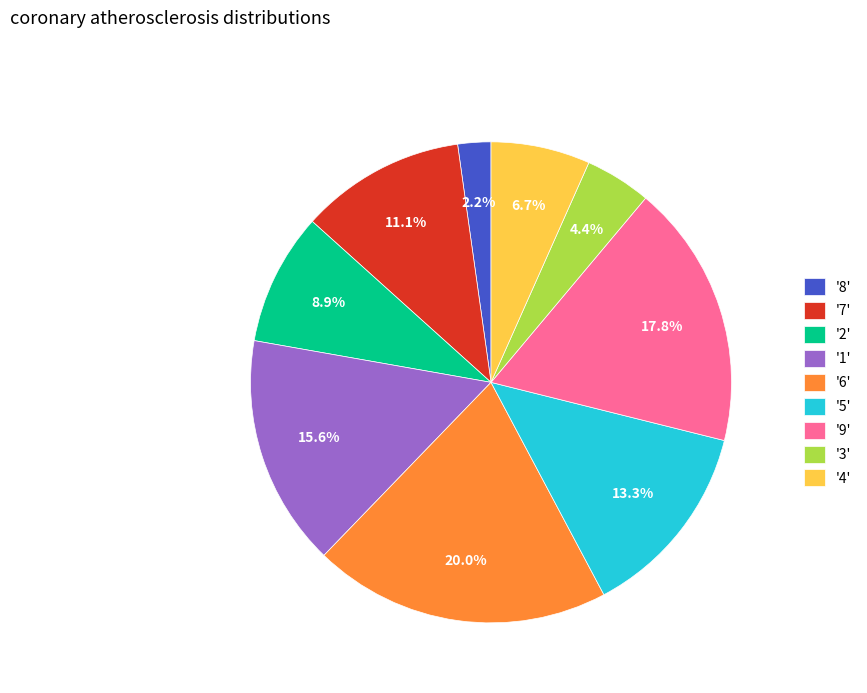

What is the smallest slice in the pie chart?

'8'